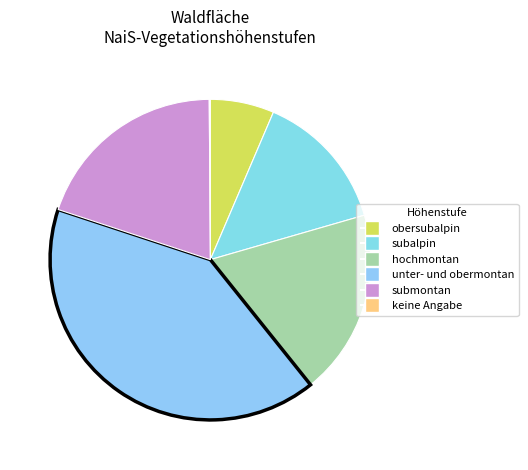

How many segments does this pie chart have?

6